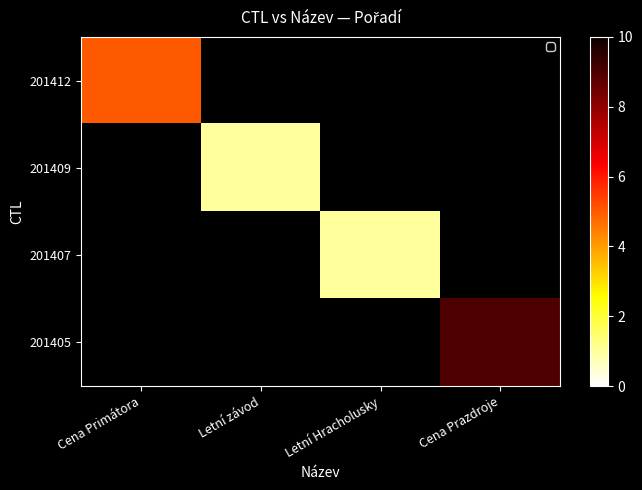

Which series has the widest spread of values?

201412